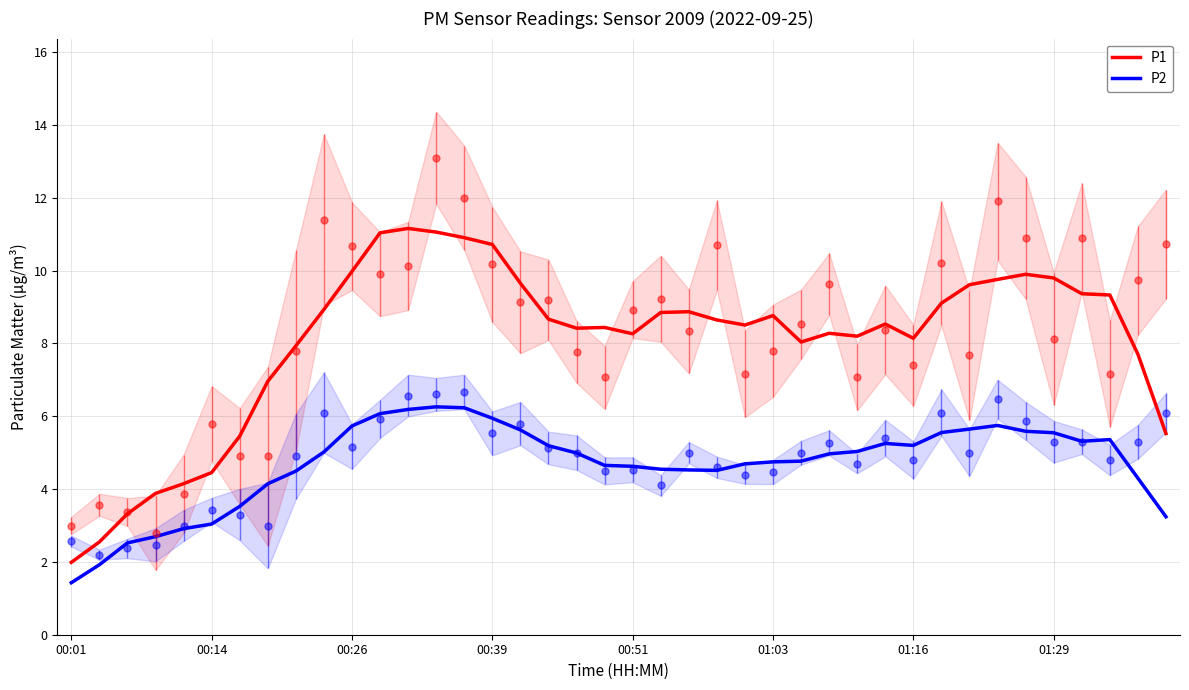

Which series has the largest range (max minus min)?

P1